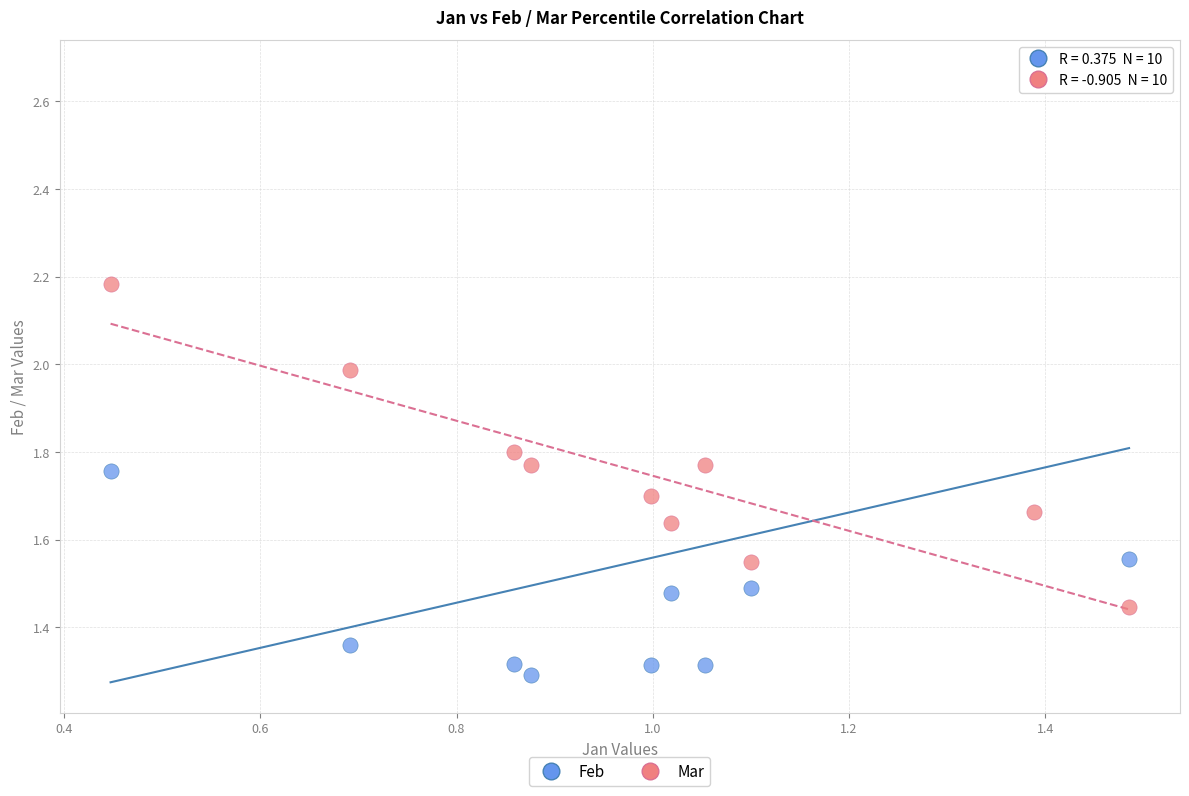

Across all data points, what is the range of X values (max minus min)?

1.0